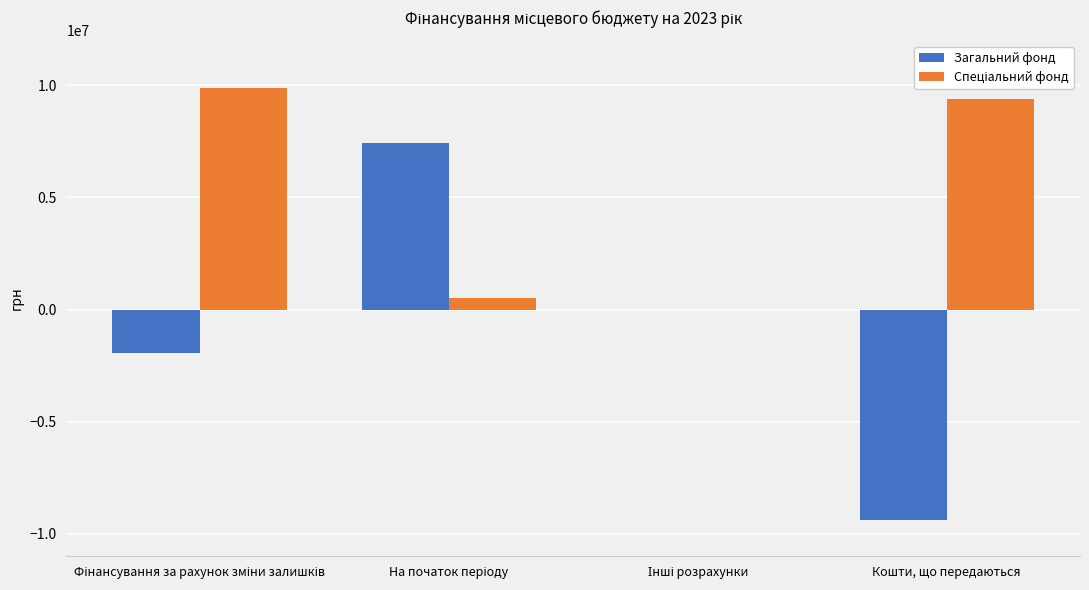

What is the maximum value shown in the chart?

9900858.6